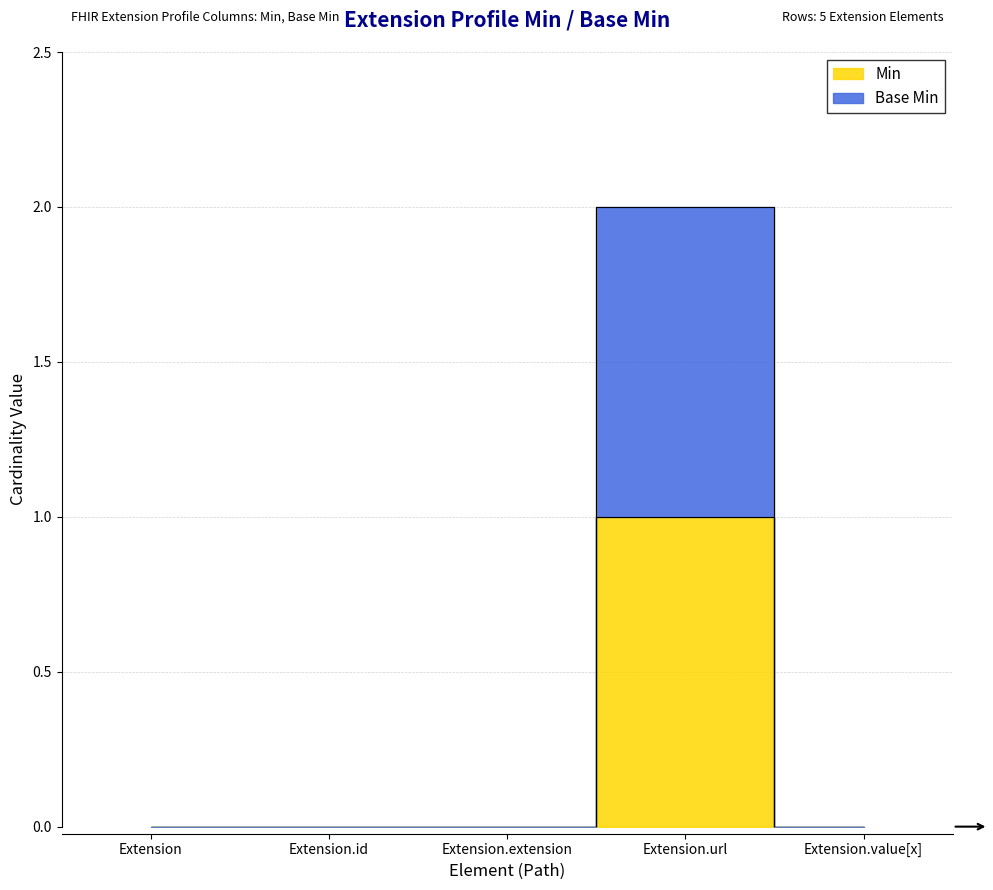

True or false: Min has more than 1 interior local peaks.

False